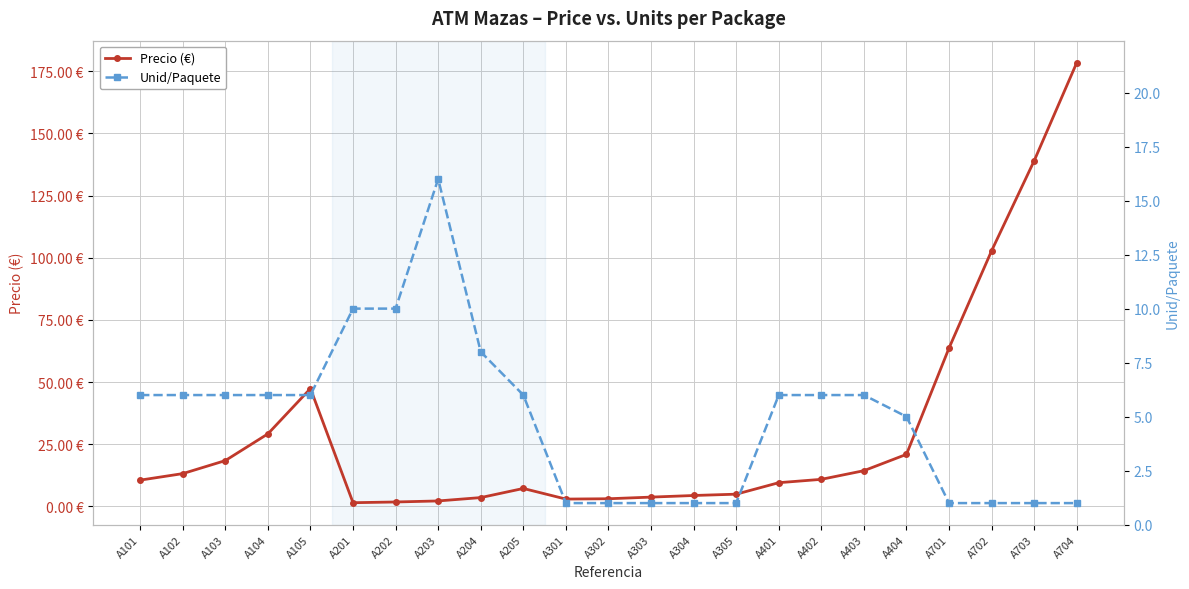

At which label is Precio (€) closest to 89?

A702